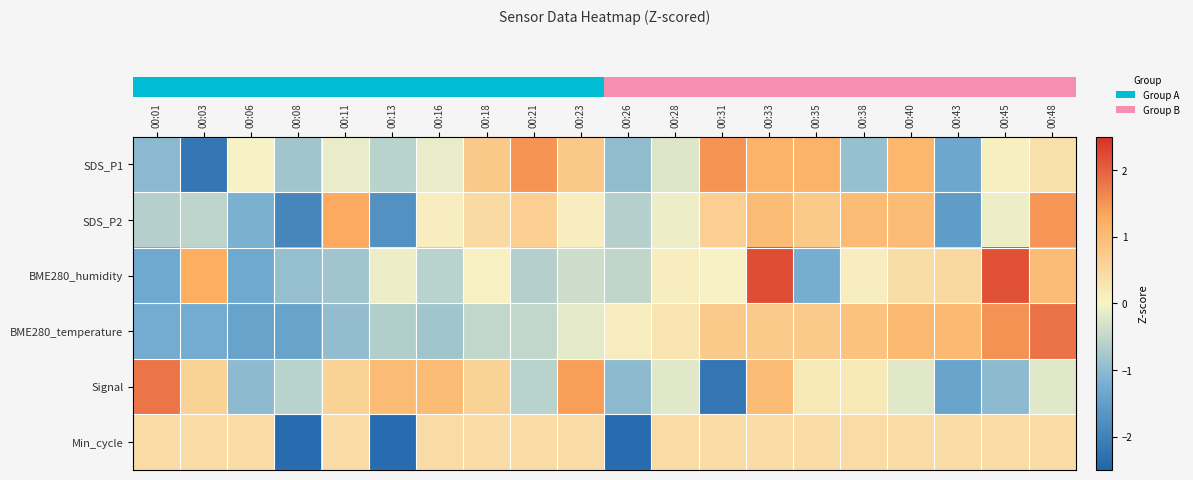

What is the spread (max minus min) of values at 00:21?

2.1